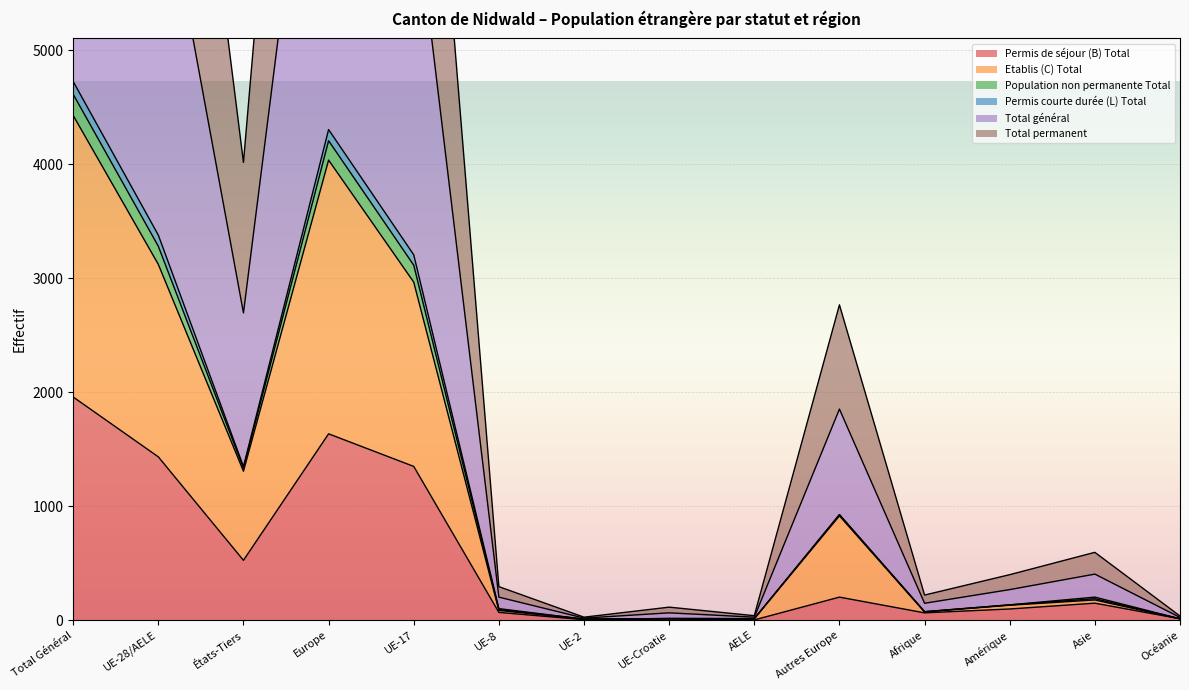

True or false: Population non permanente Total and Permis de séjour (B) Total cross at least once.

False